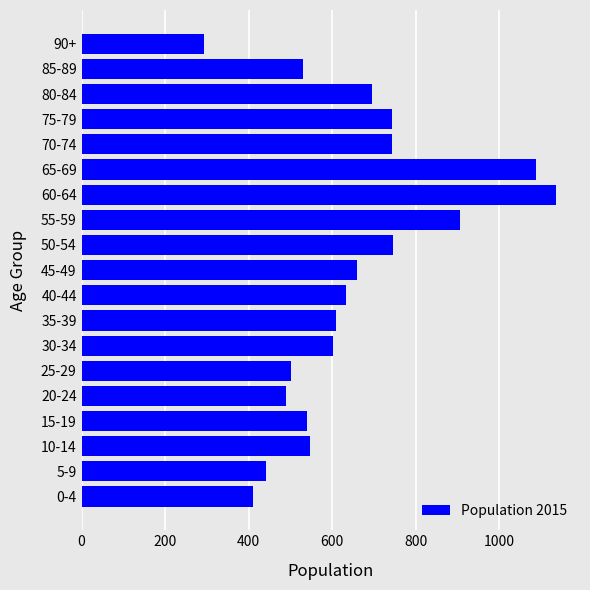

Which label corresponds to the smallest value in the chart?

90+